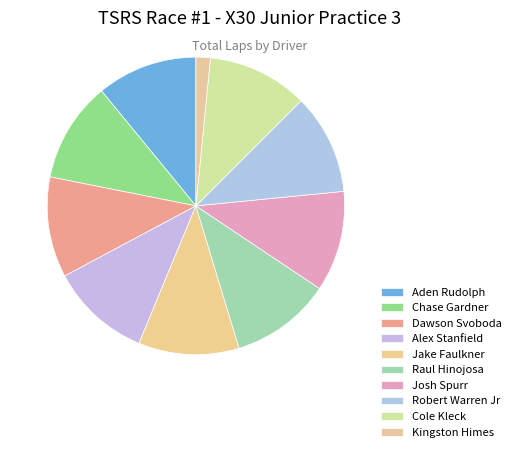

Rank the categories by value from lowest to highest.

Kingston Himes, Aden Rudolph, Chase Gardner, Dawson Svoboda, Alex Stanfield, Jake Faulkner, Raul Hinojosa, Josh Spurr, Robert Warren Jr, Cole Kleck